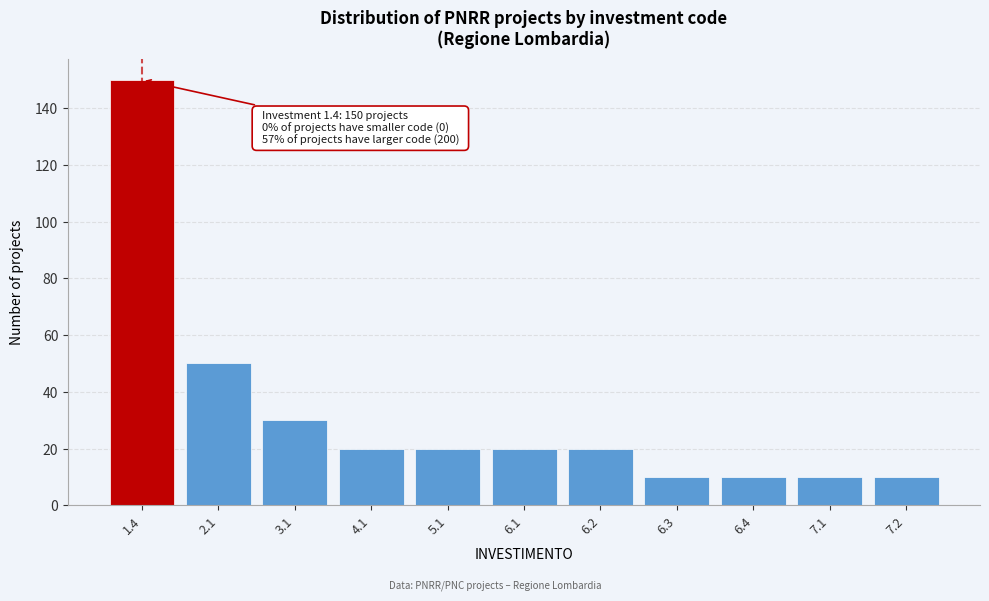

Reading left to right, transcribe all the data shown in this chart.

1.4=150	2.1=50	3.1=30	4.1=20	5.1=20	6.1=20	6.2=20	6.3=10	6.4=10	7.1=10	7.2=10